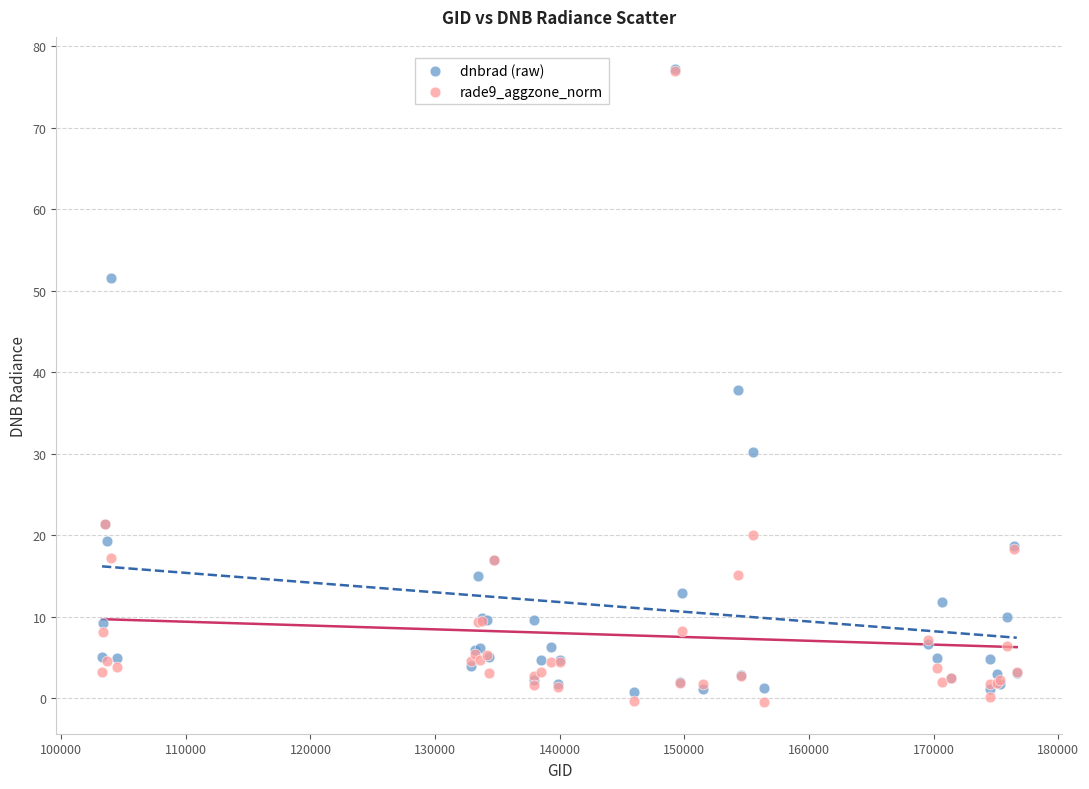

Which series has the widest spread of Y values?

rade9_aggzone_norm